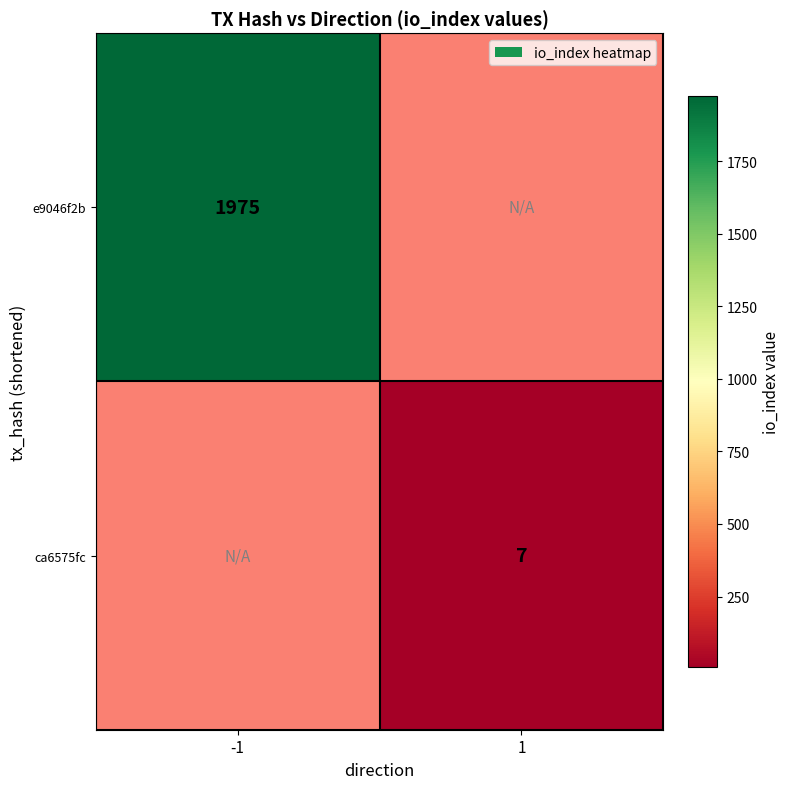

True or false: ca6575fc has a value of 3 at 1.

False